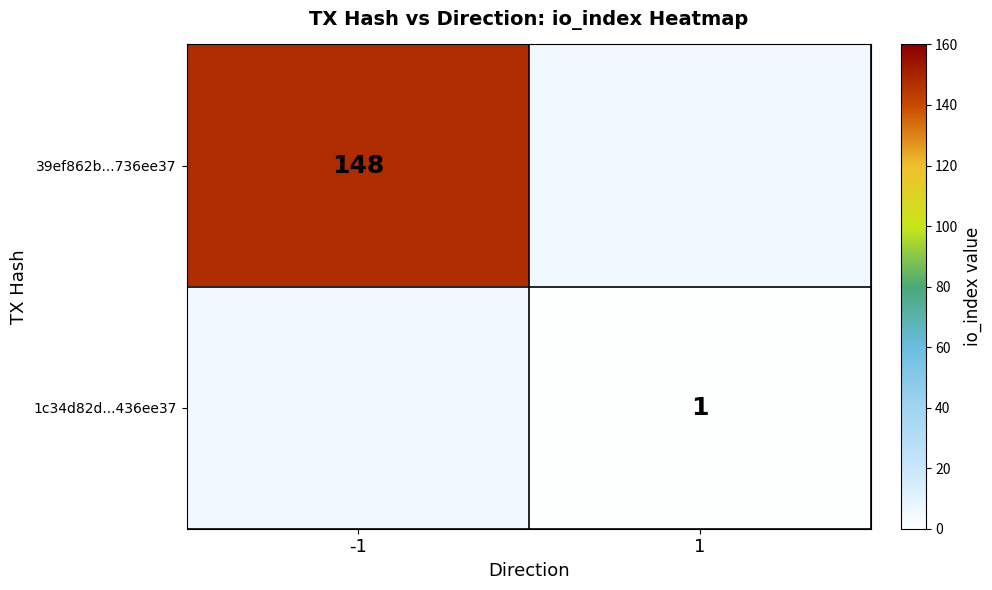

Is the value of 1c34d82d...436ee37 at 1 greater than the value of 39ef862b...736ee37 at -1?

No